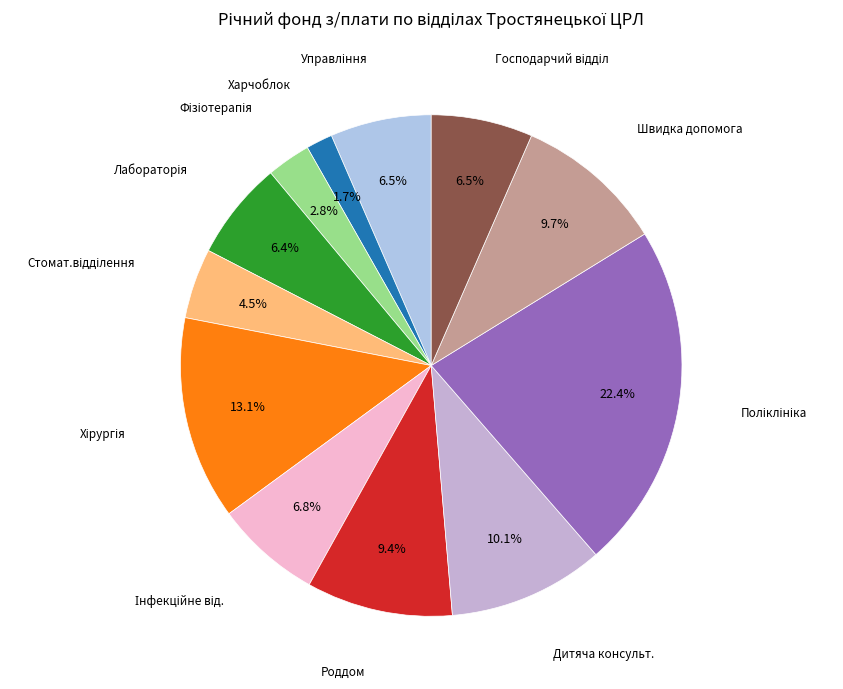

How many segments does this pie chart have?

12